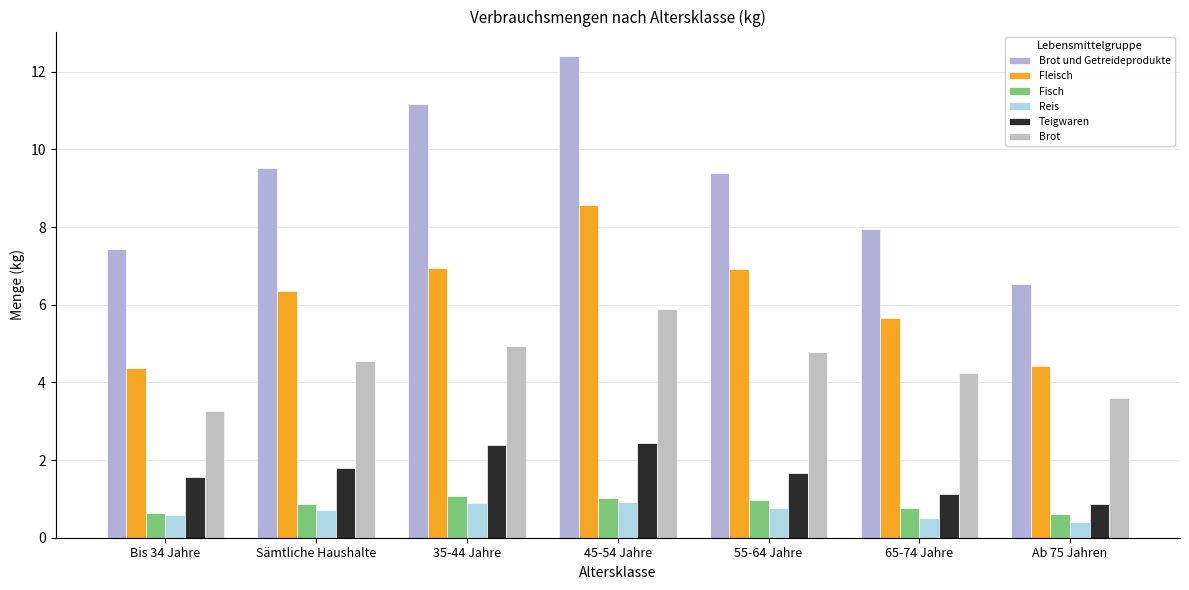

At which label is Teigwaren closest to 1?

65-74 Jahre